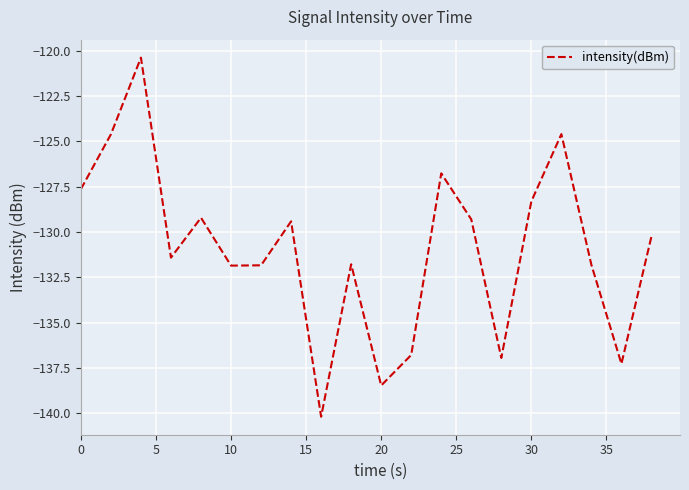

What is the smallest value displayed?

-140.2